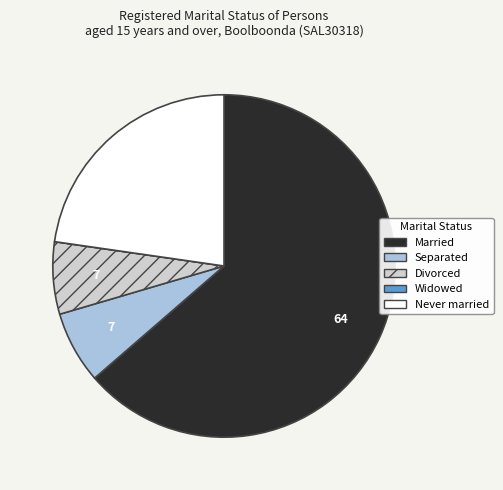

Is the sum of Separated and Married greater than half?

Yes